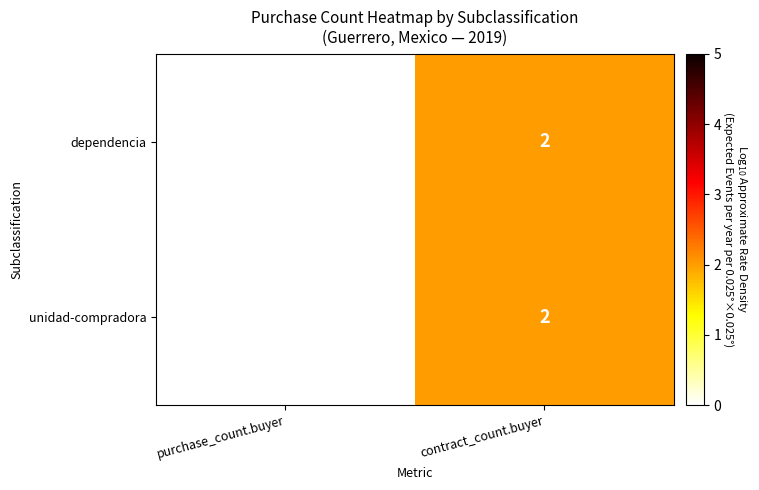

How many positive values does the dependencia series have?

1